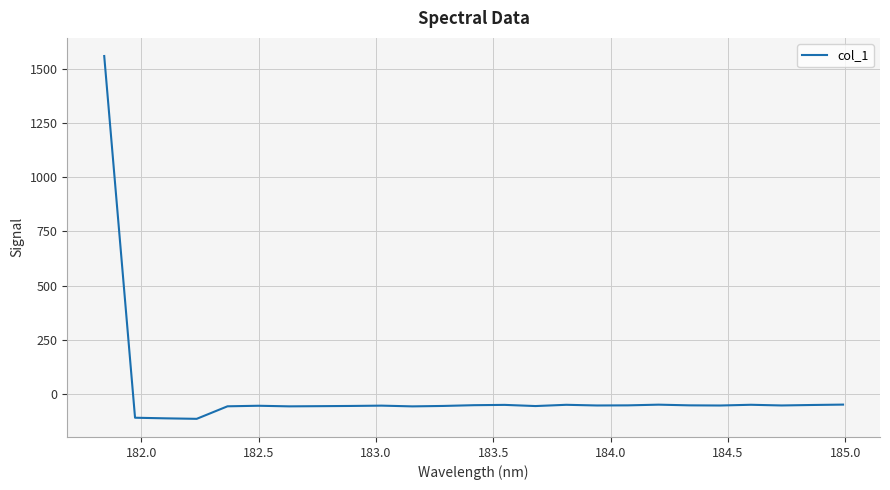

What is the smallest value displayed?

-114.4